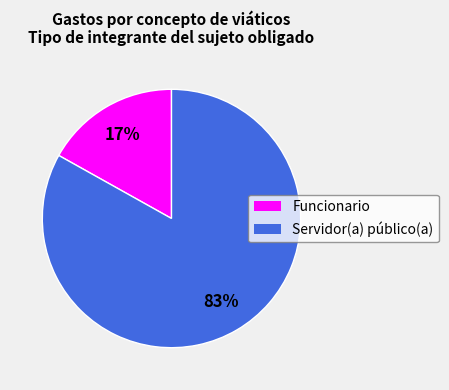

To the nearest percent, what portion does Funcionario represent?

17%